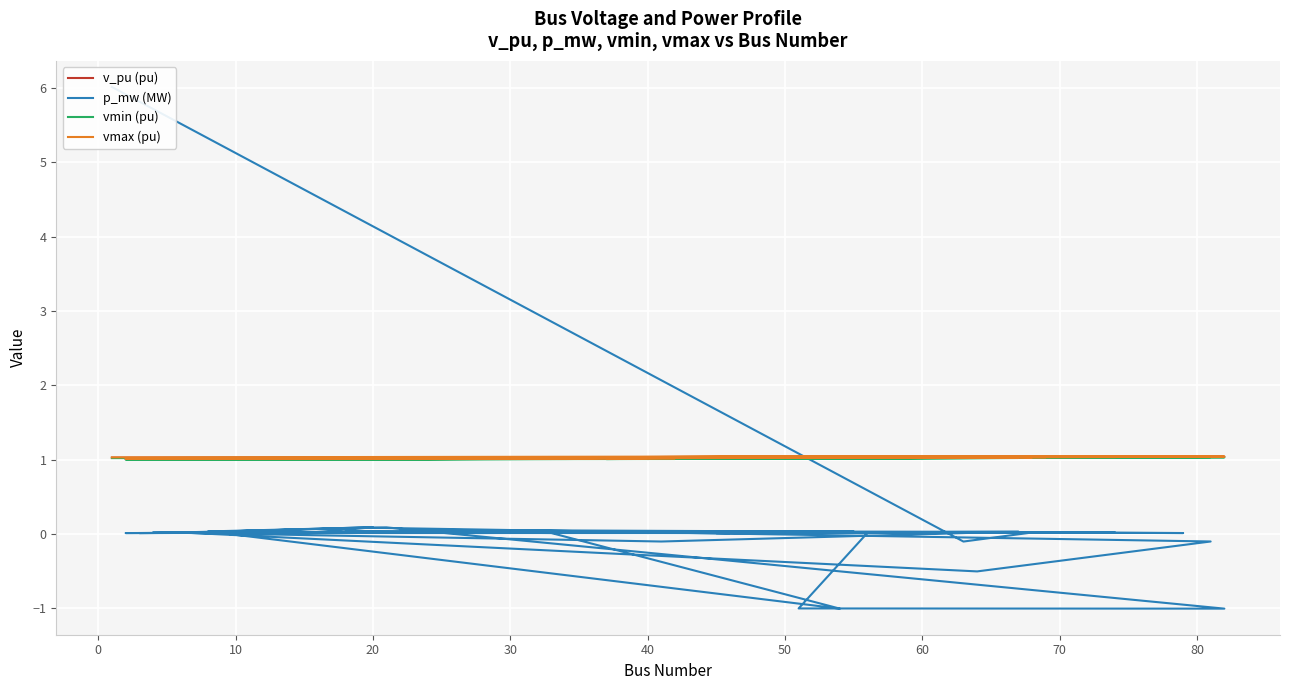

True or false: vmax (pu) has a value of 0.6 at −10.

False